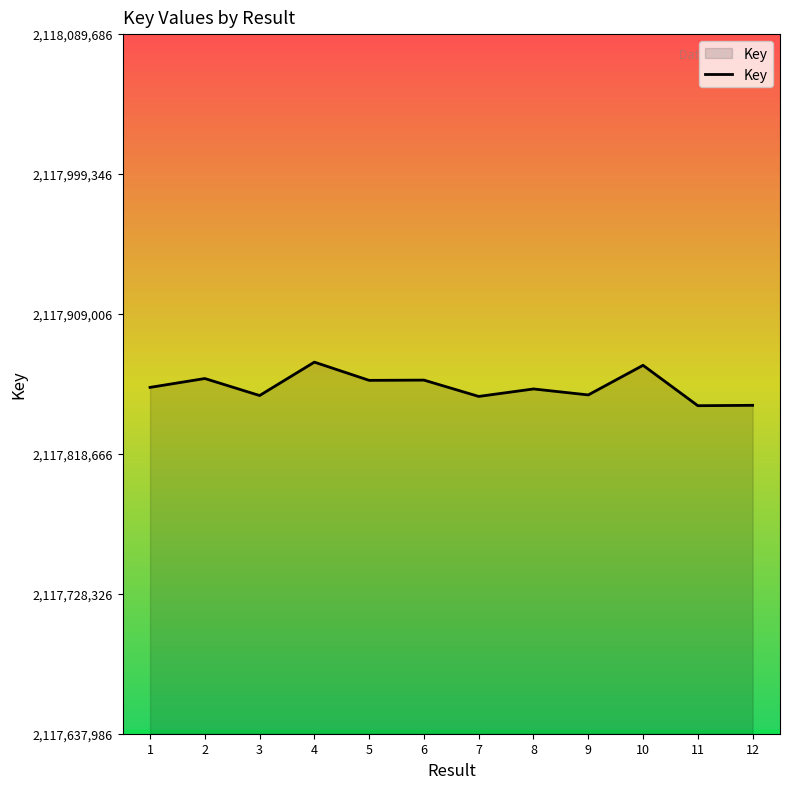

Does the chart display data point markers on the line(s)?

No